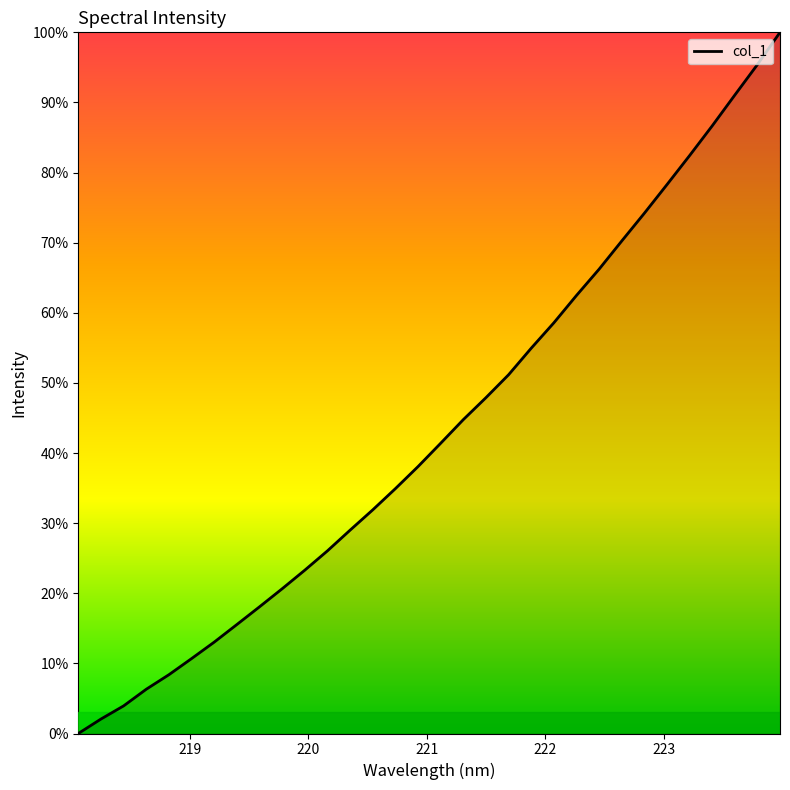

Reading right to left, extract all data points from this chart.

100.0	95.4	91.1	86.7	82.4	78.3	74.2	70.2	66.2	62.5	58.6	55.0	51.2	47.9	44.8	41.4	38.1	34.9	31.9	29.0	26.1	23.3	20.6	18.1	15.5	13.0	10.7	8.4	6.3	3.9	2.1	0.0